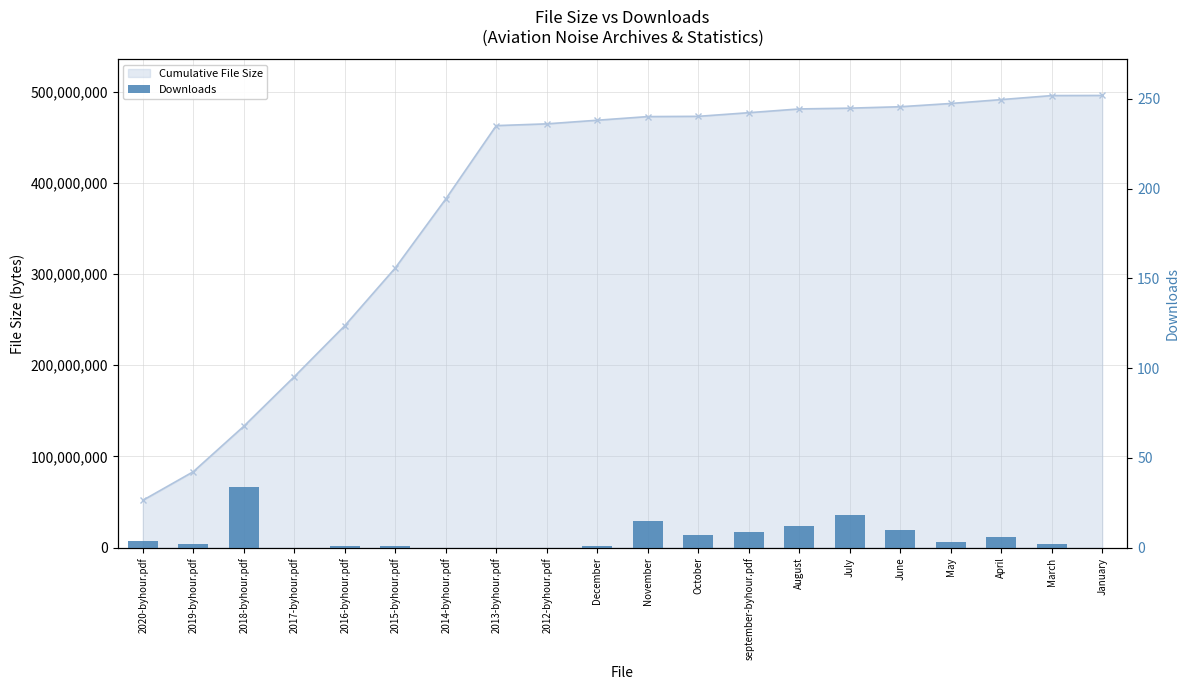

The value at January is 13. True or false?

False